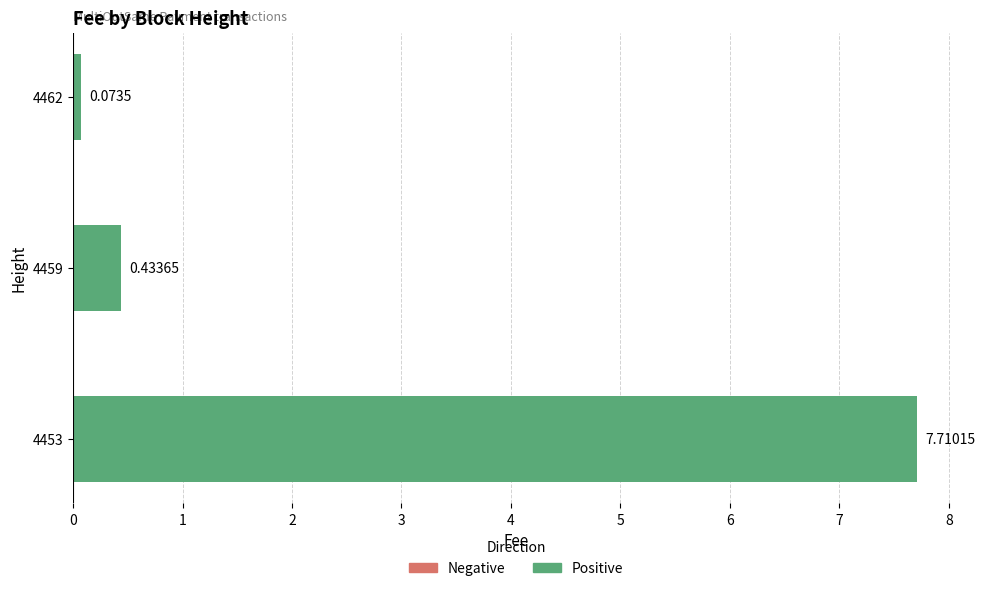

What is the difference between the maximum and minimum values?

7.6